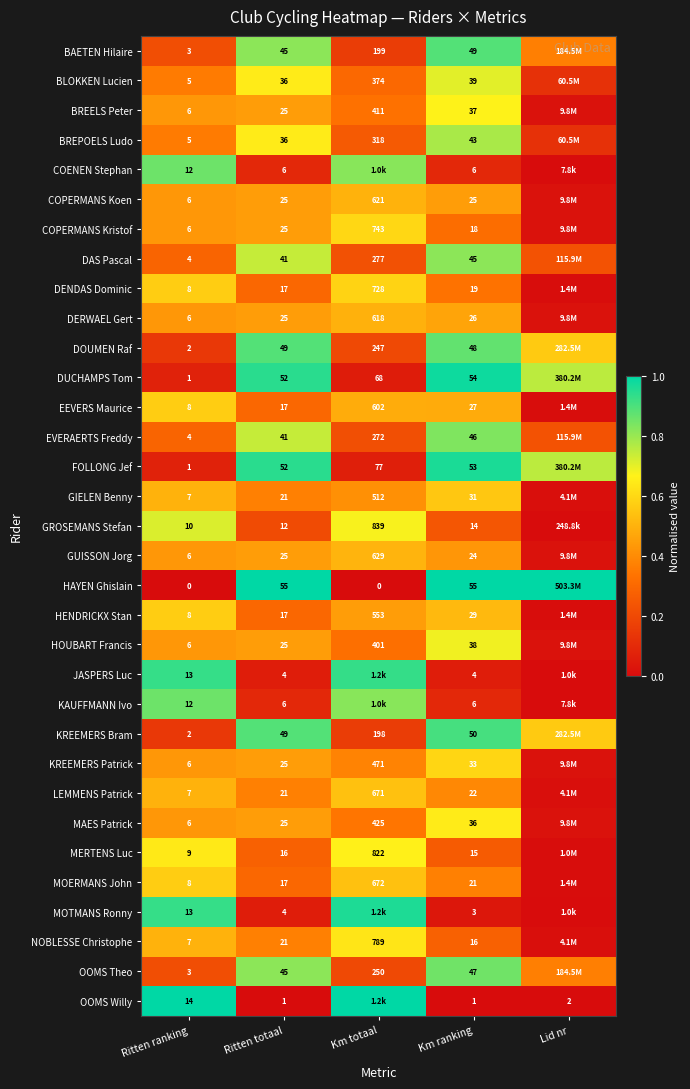

Is the value of MOTMANS Ronny at Km ranking greater than the value of DAS Pascal at Ritten ranking?

No